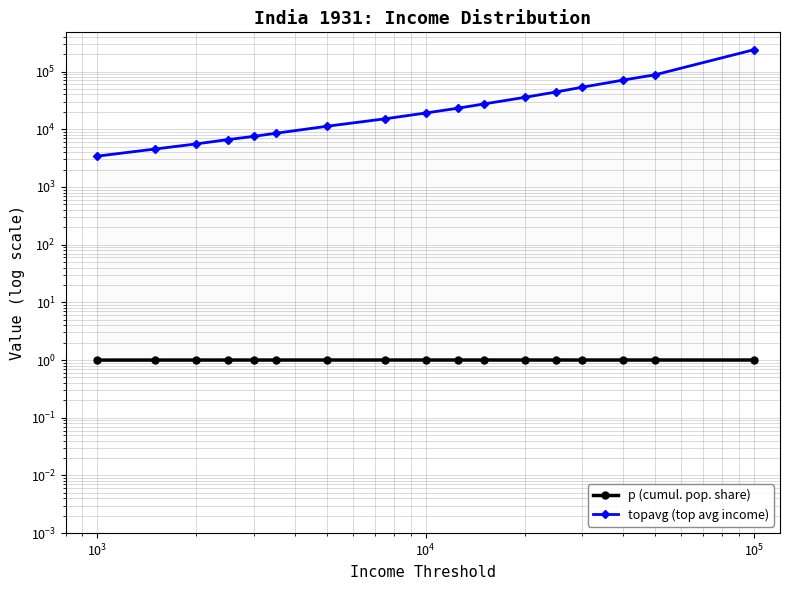

The value of p (cumul. pop. share) at 7 is 1.5. True or false?

False